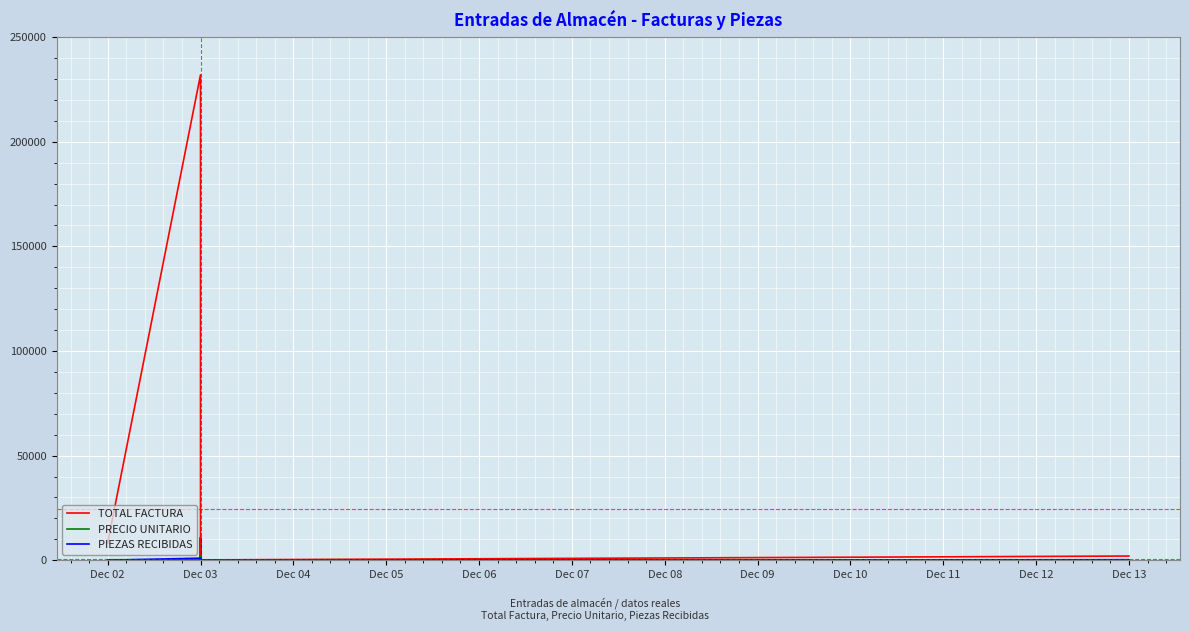

How many data points in PRECIO UNITARIO are above 164?

12